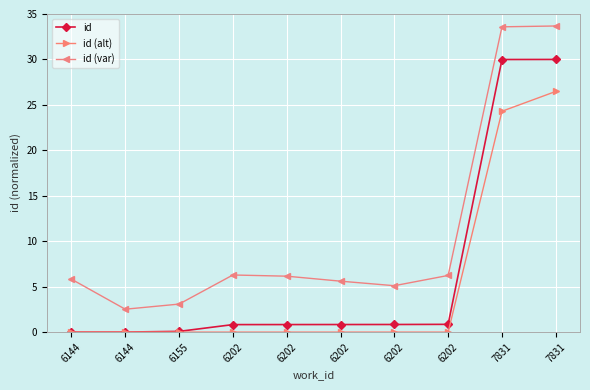

At how many categories does at least one series exceed 3?

9